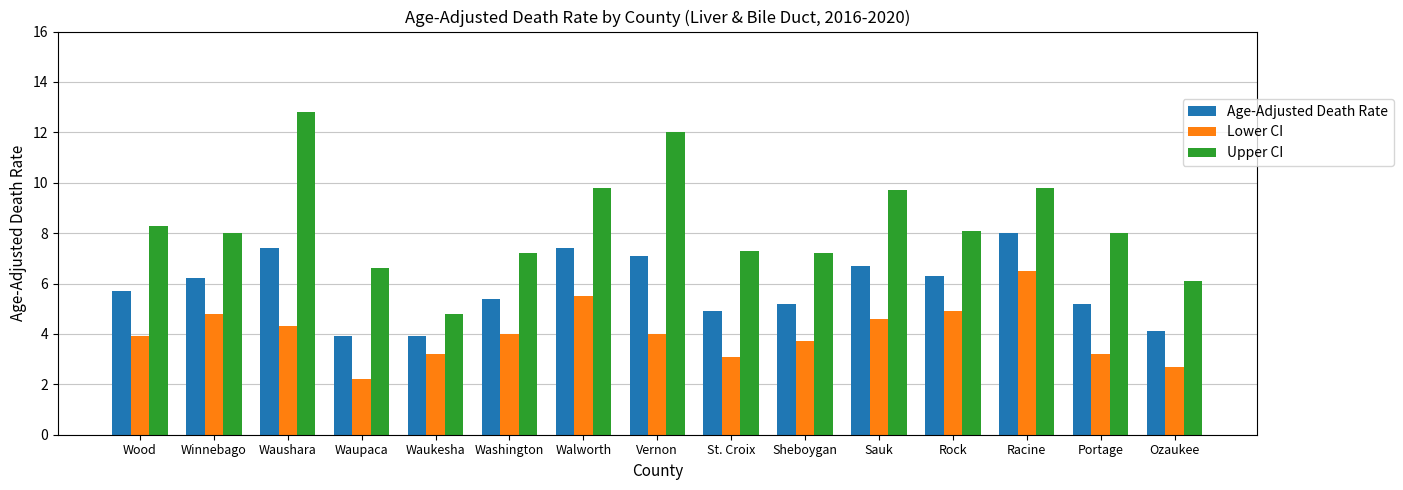

What is the difference between the maximum and second lowest values in the Lower CI series?

3.8